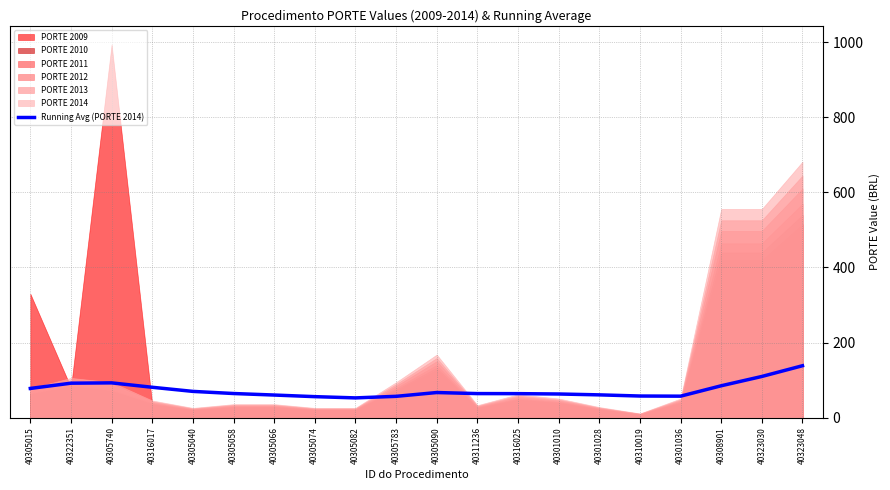

True or false: the data shows 109.6 at 40323030.

True